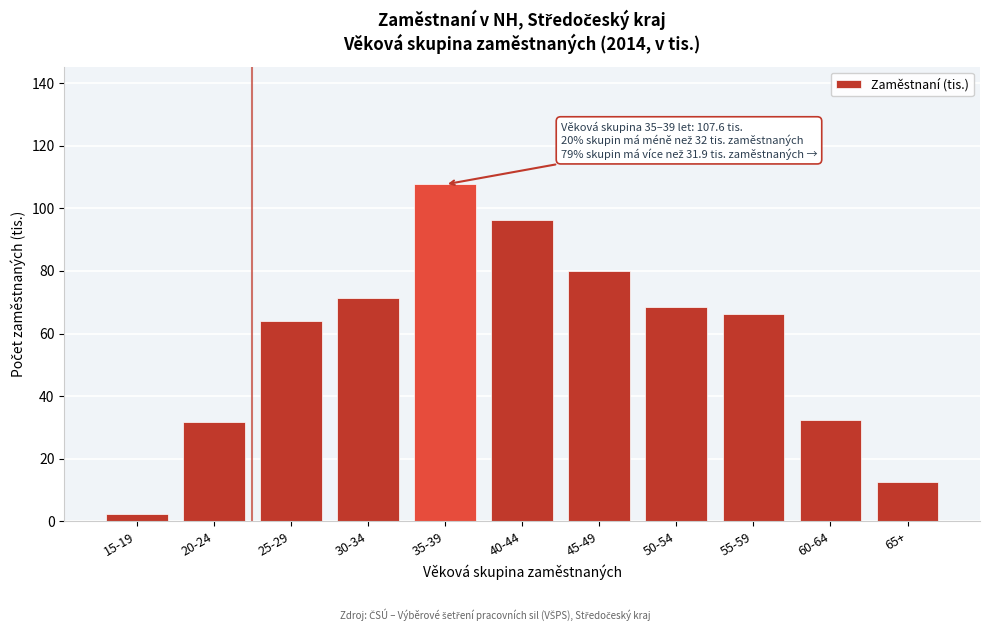

What is the ratio of the value at 60-64 to the value at 35-39?

0.3